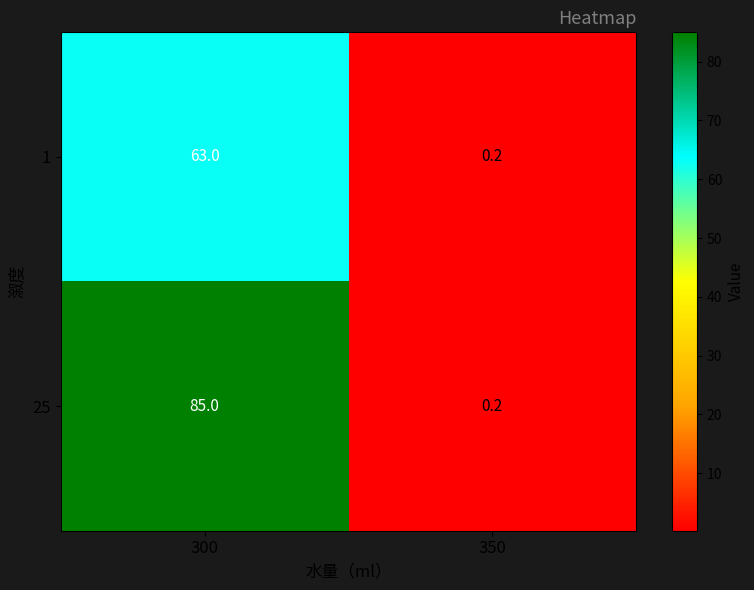

Count the number of categories in the chart.

2